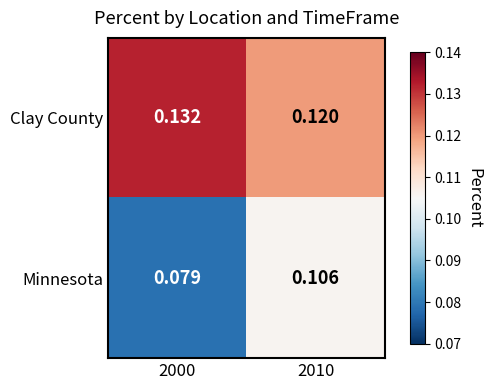

Which series has the widest spread of values?

Minnesota